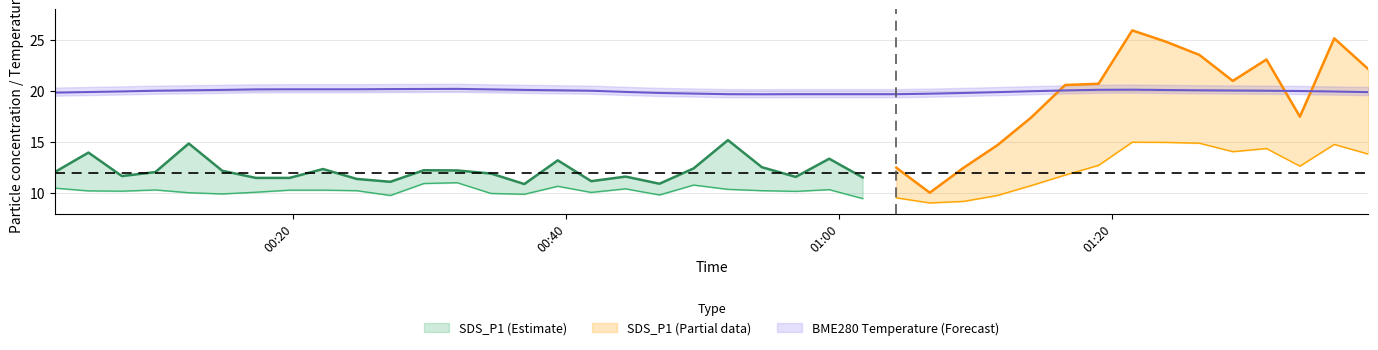

Does the chart have visible grid lines?

Yes